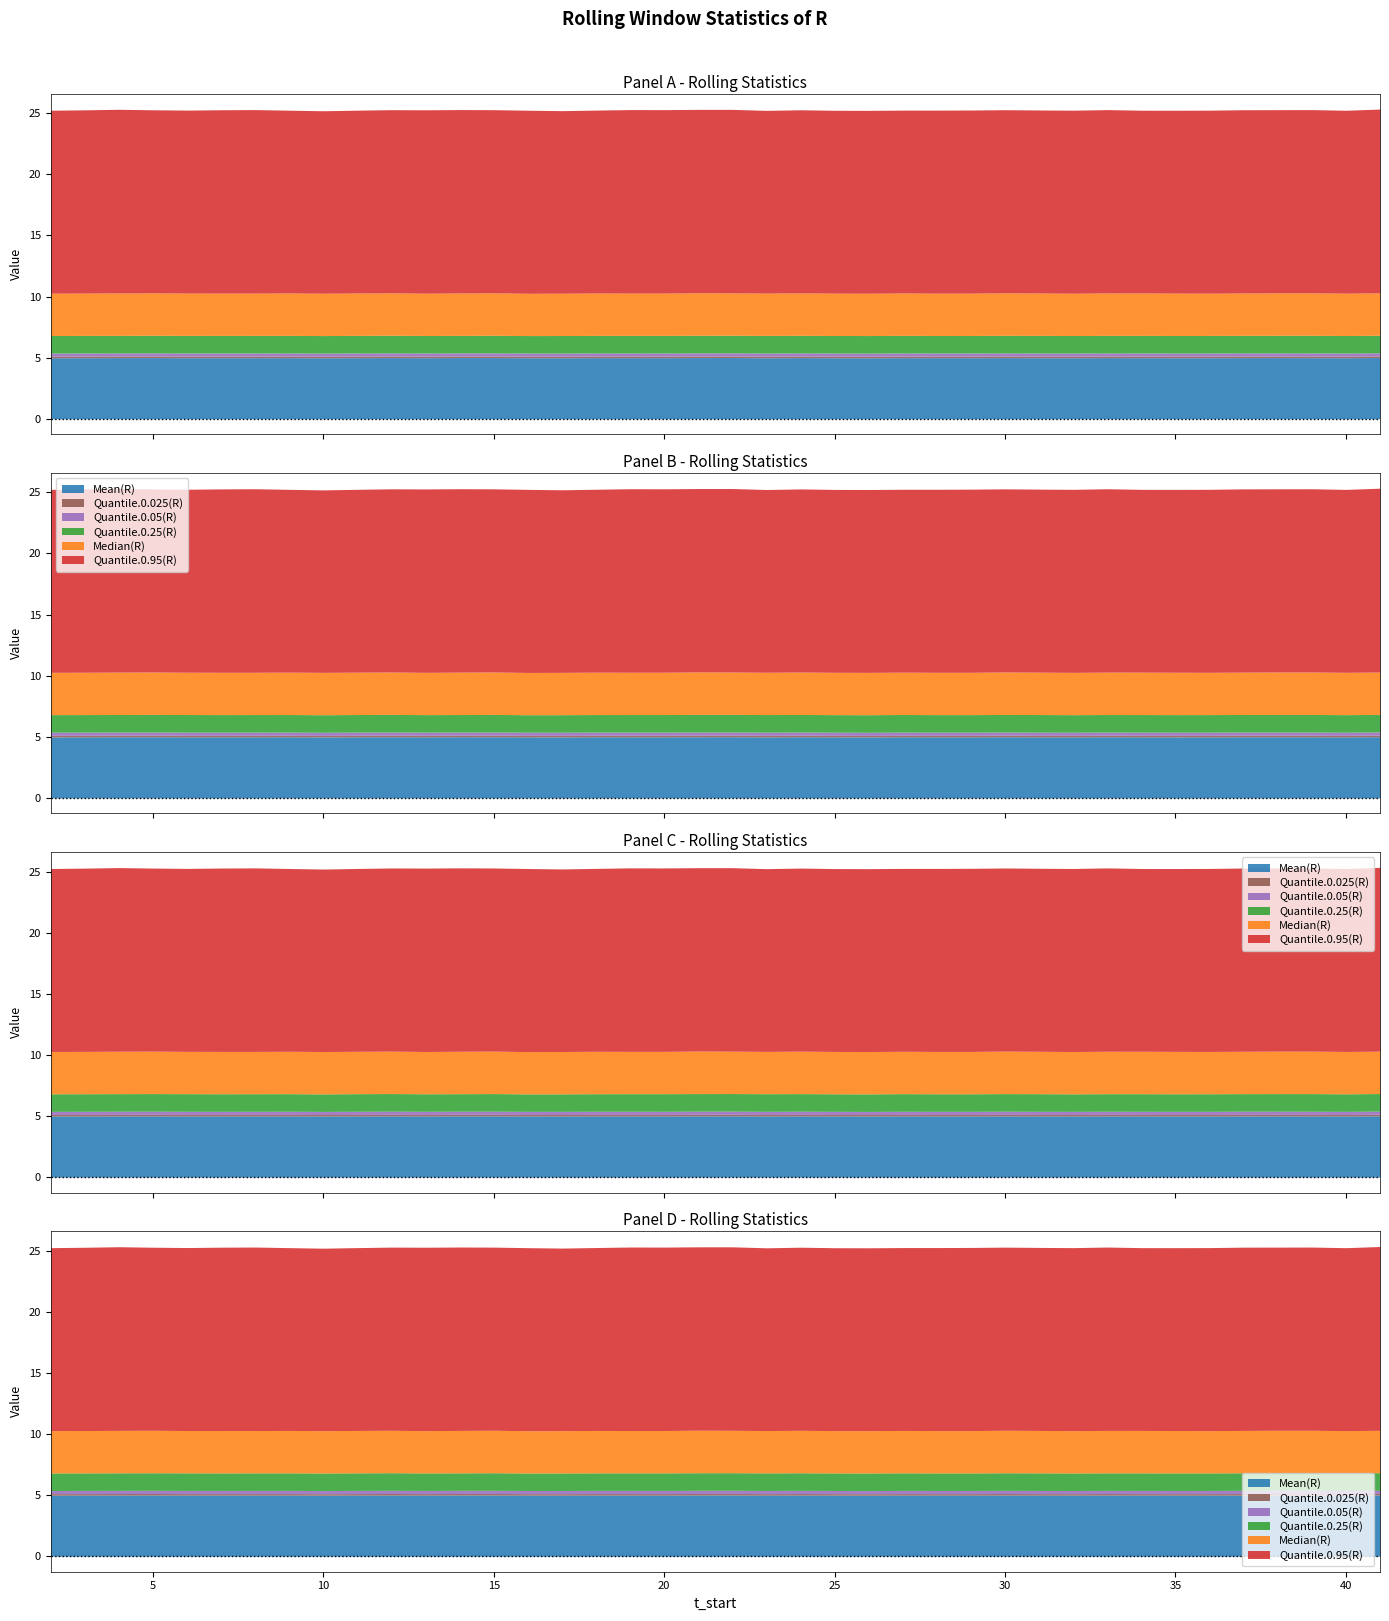

Count the Median(R) values in the range 3 to 4.

40